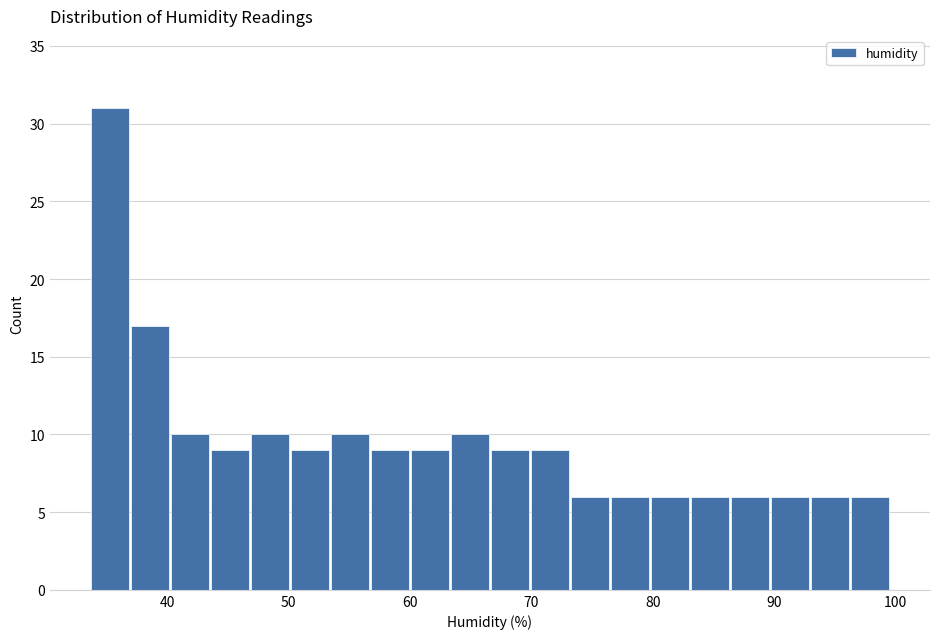

Read against the x-axis, roughly where is the centre of the tallest bar?

35